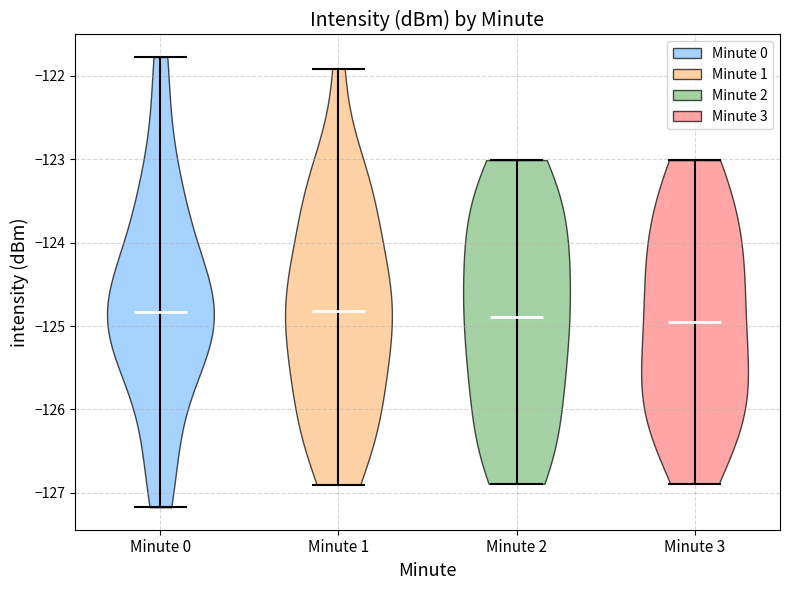

Reading left to right, read every violin against the y-axis: where its median line is, and the lowest and highest points it reaches. The values are not printed on the chart, so give them approximately, as read against the axis.

Minute 0: median line -124.8, lowest point -127.2, highest point -121.8
Minute 1: median line -124.8, lowest point -126.9, highest point -121.9
Minute 2: median line -124.9, lowest point -126.9, highest point -123.0
Minute 3: median line -125.0, lowest point -126.9, highest point -123.0